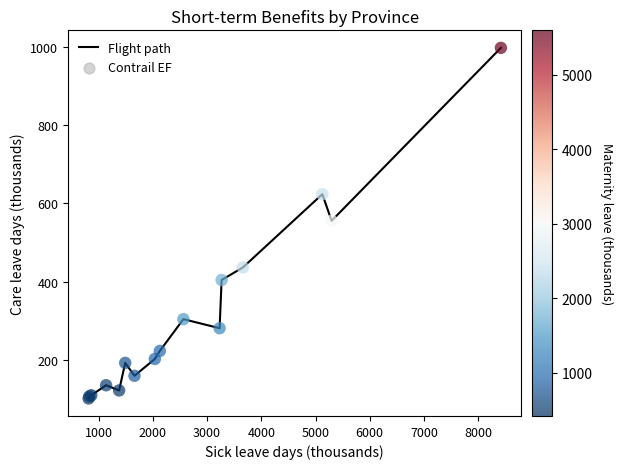

What is the difference between the maximum and minimum values?

894.1